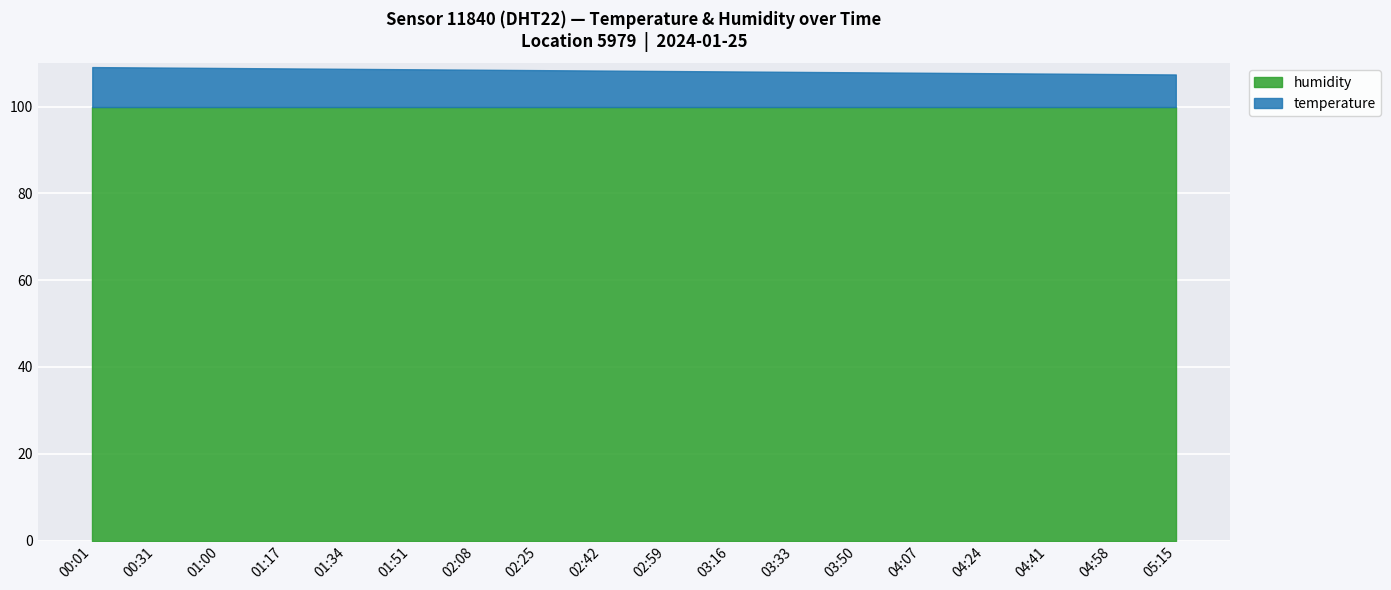

What is the minimum value for humidity?

99.9